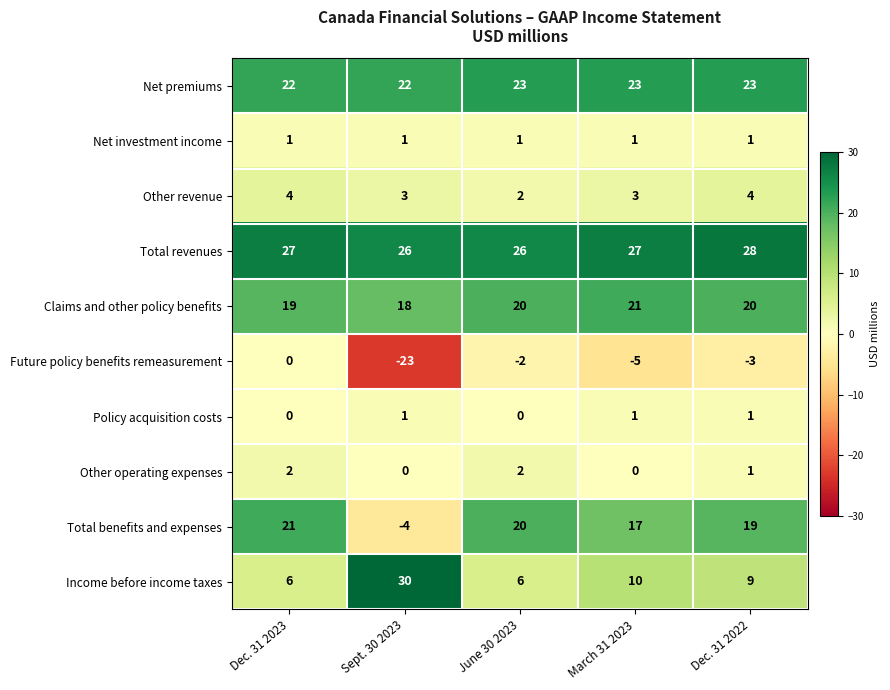

What is the average value of the Claims and other policy benefits series?

20